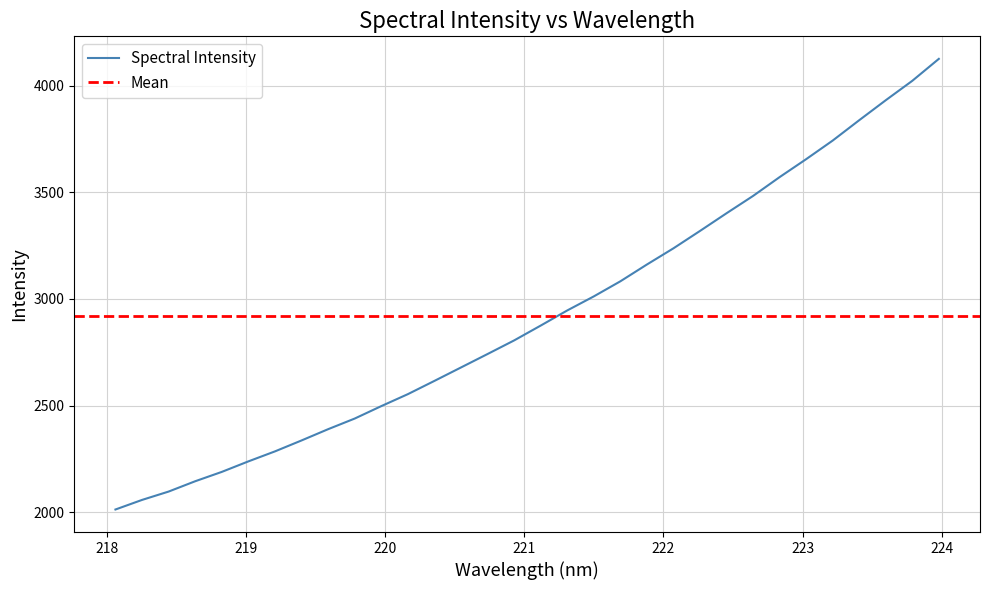

True or false: the data shows 2096.6 at 218.442.

True